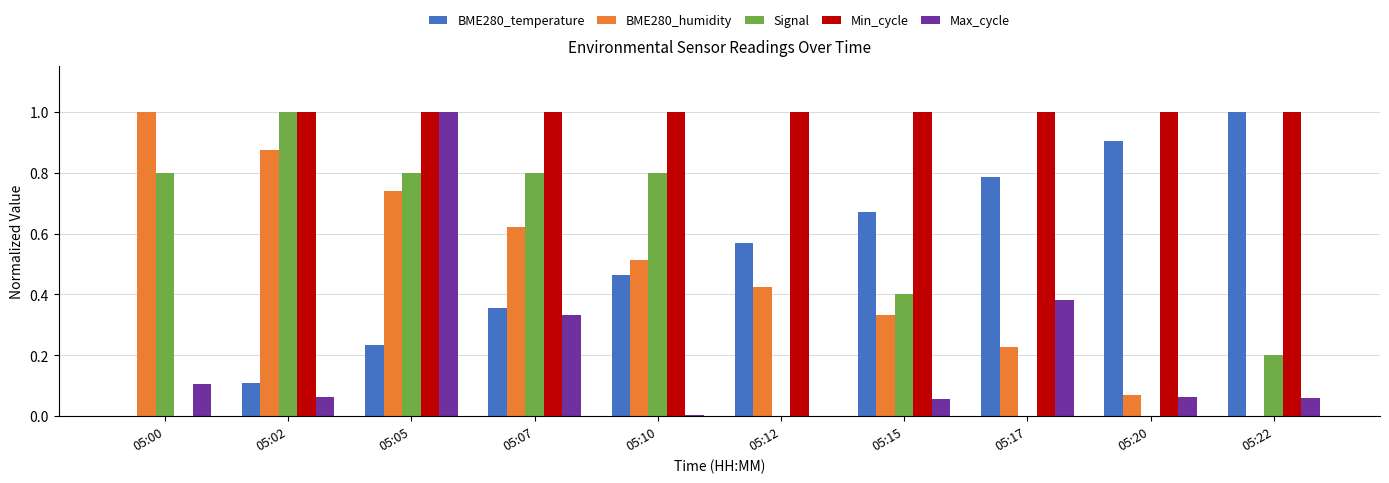

Which series has the largest total across all categories?

Min_cycle